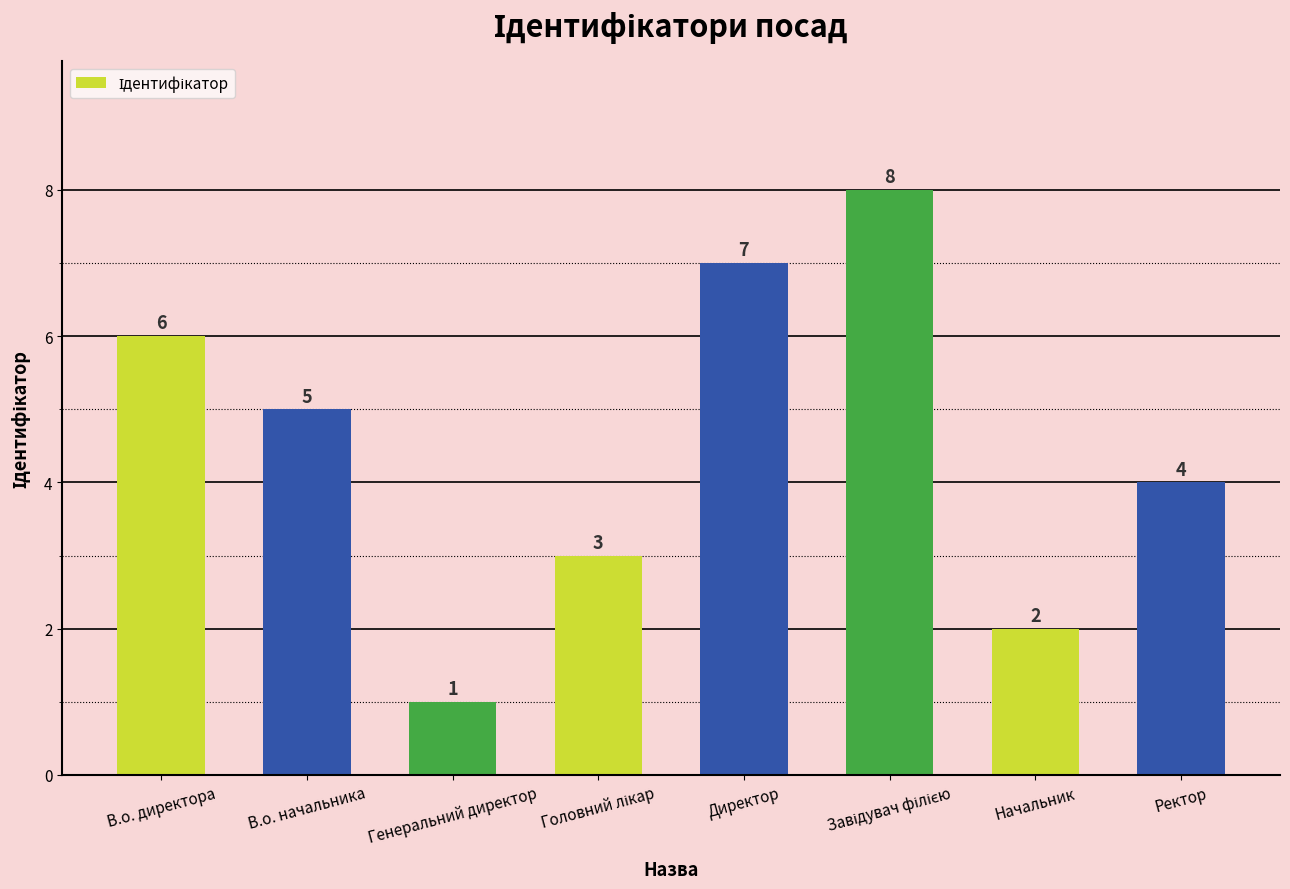

What is the ratio of the value at Начальник to the value at Директор?

0.3